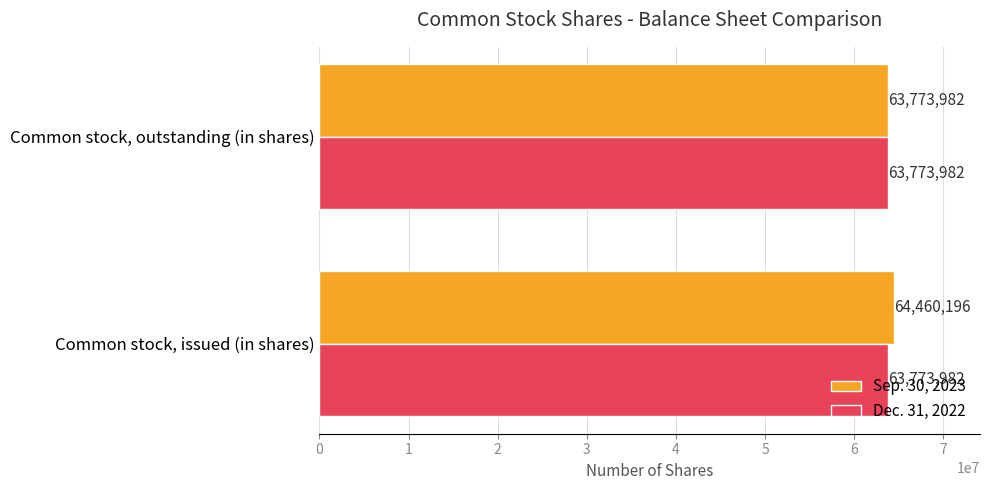

Read the Sep. 30, 2023 value at Common stock, issued (in shares), to the nearest 100.

64460200